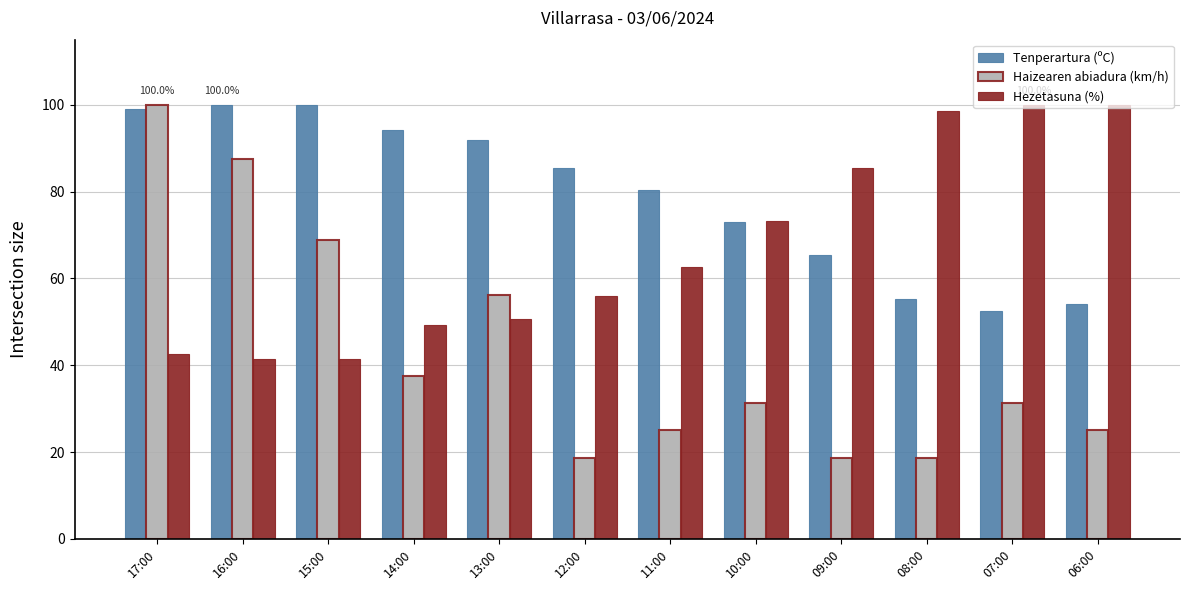

The Tenperartura (ºC) series shows 100.0 at 15:00. True or false?

True